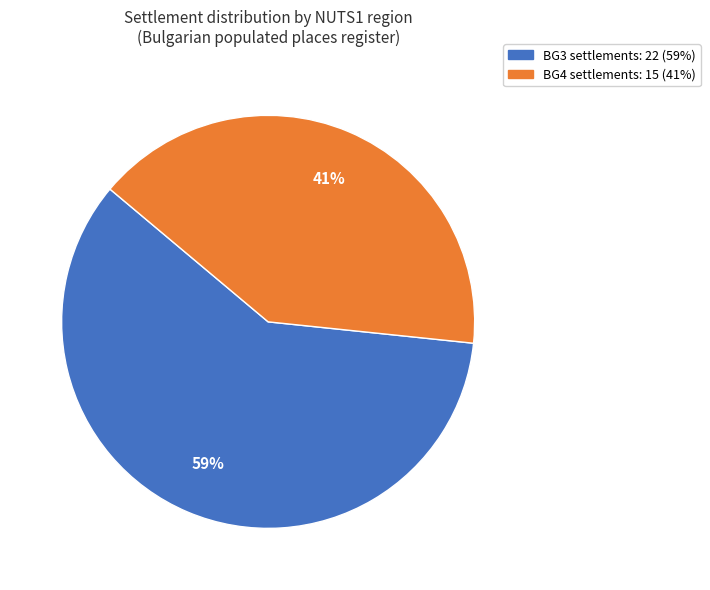

How many segments does this pie chart have?

2